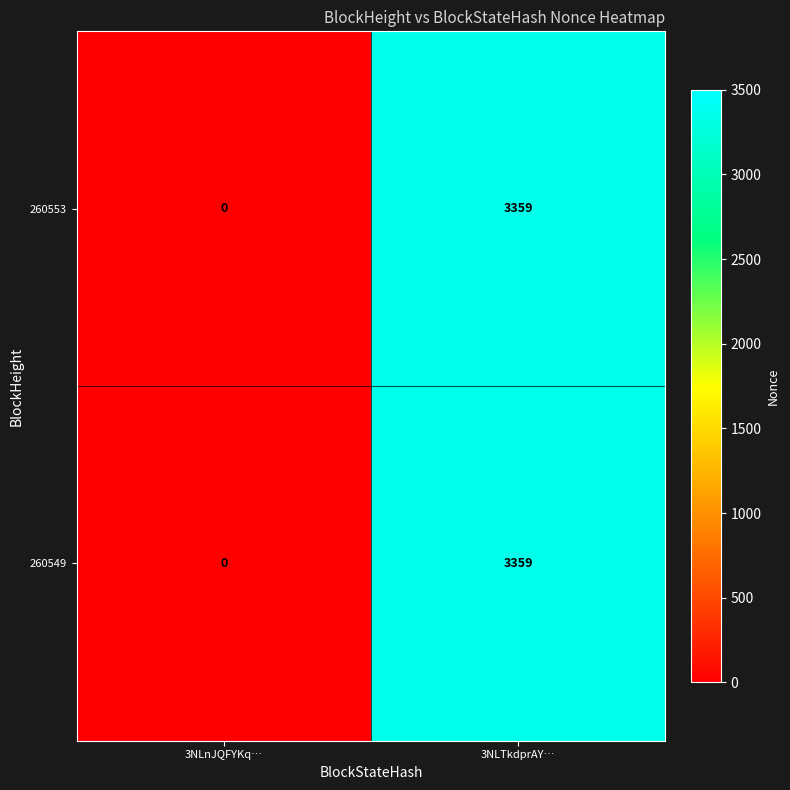

At how many categories does at least one series exceed 1991?

1